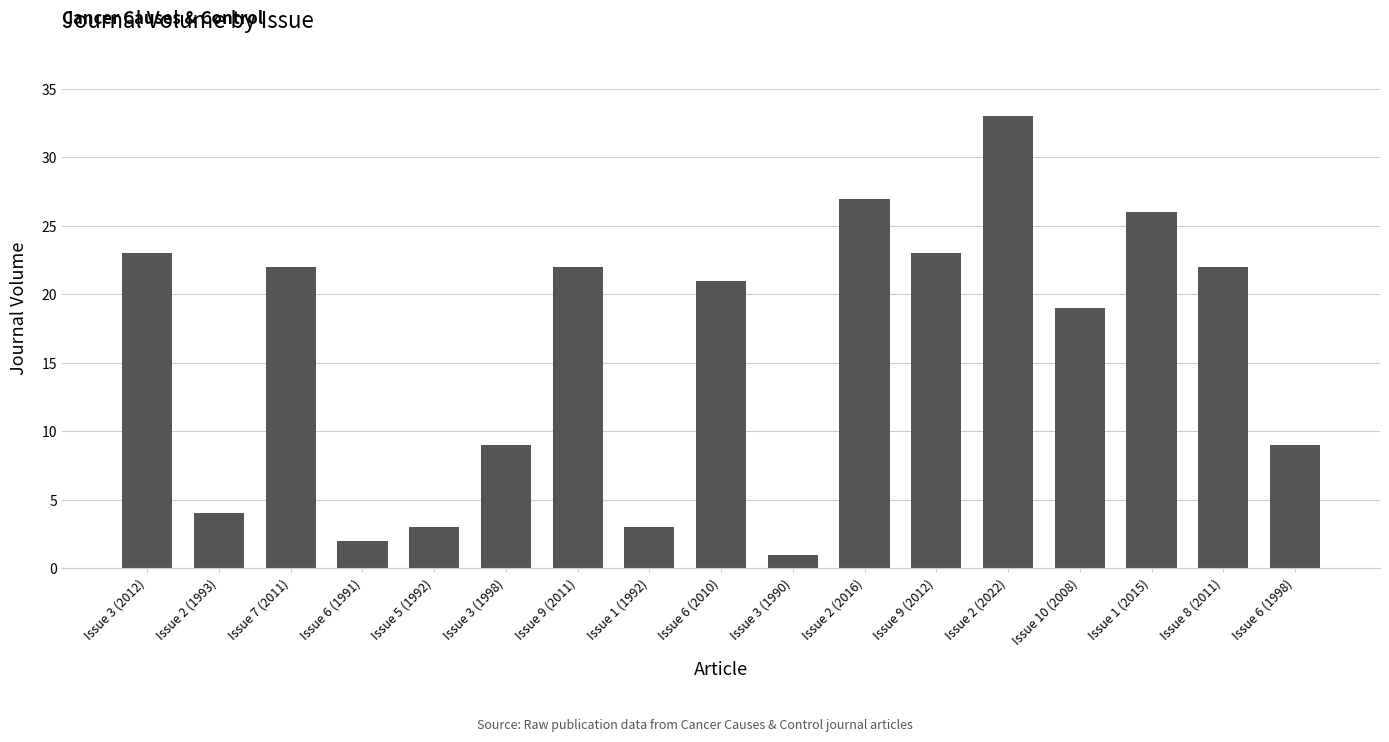

How many distinct data groups are displayed?

1